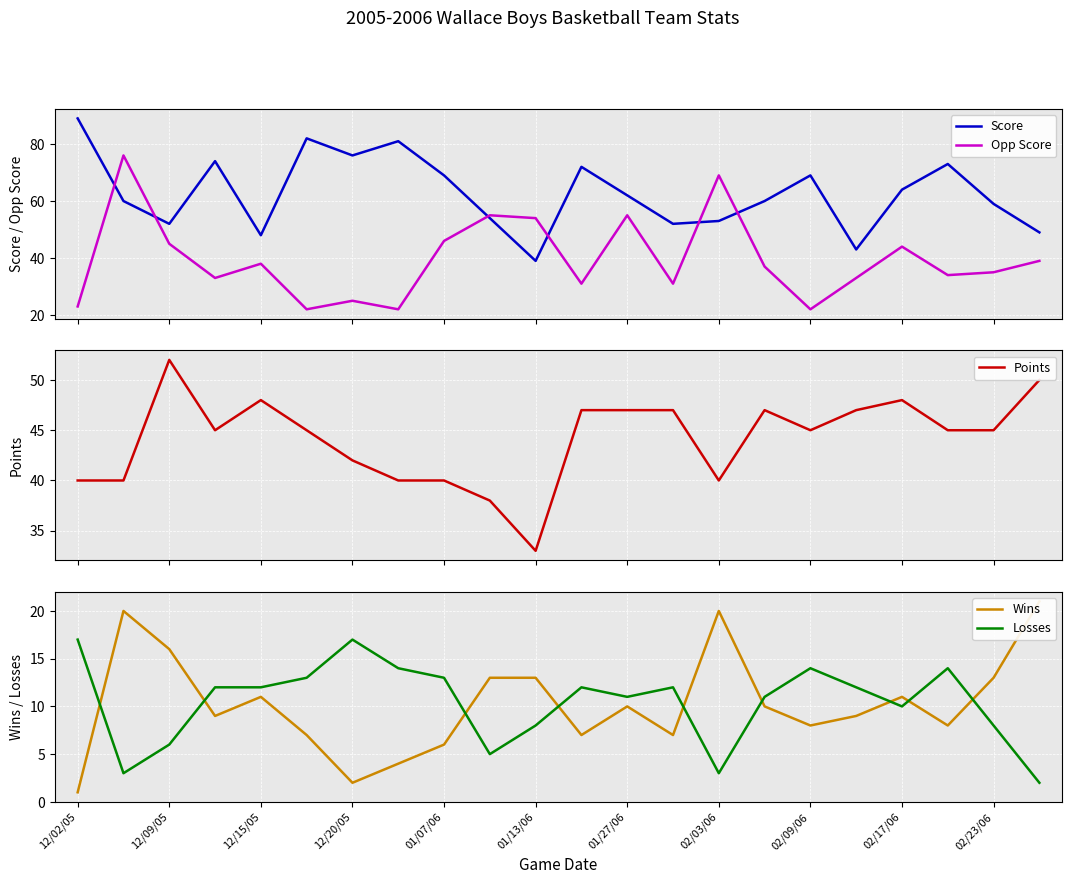

What is the minimum value for Opp Score?

22